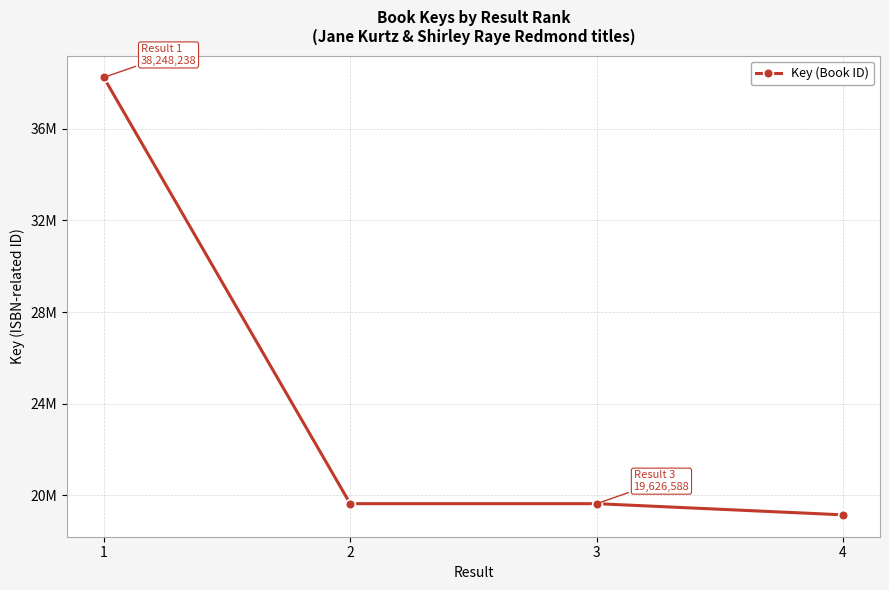

Is this an area chart (filled region under the line)?

No